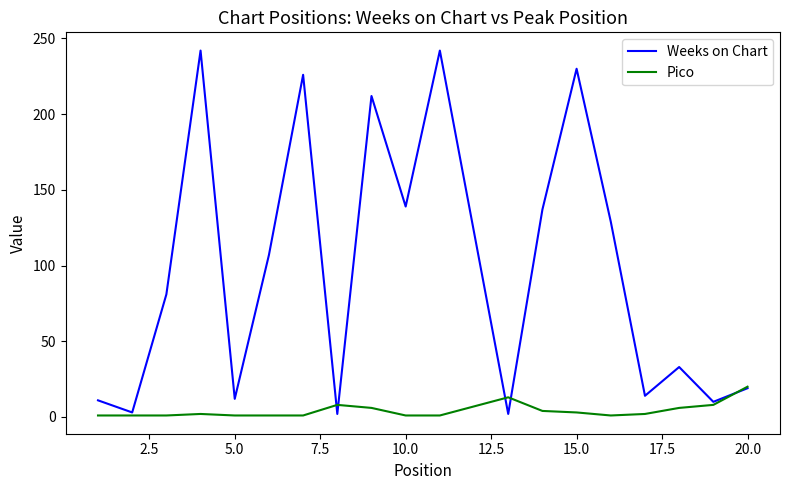

What is the difference between the maximum and second lowest values in the Weeks on Chart series?

240